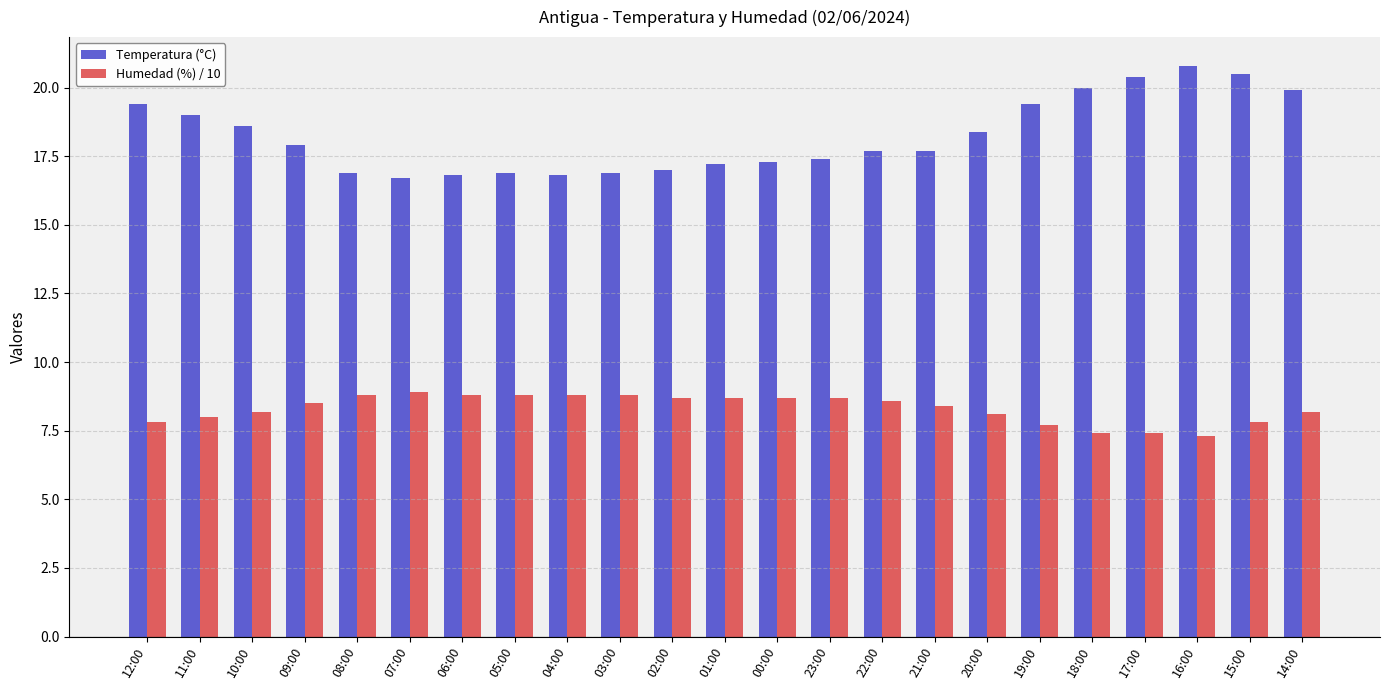

True or false: Temperatura (°C) has a value of 17.2 at 01:00.

True